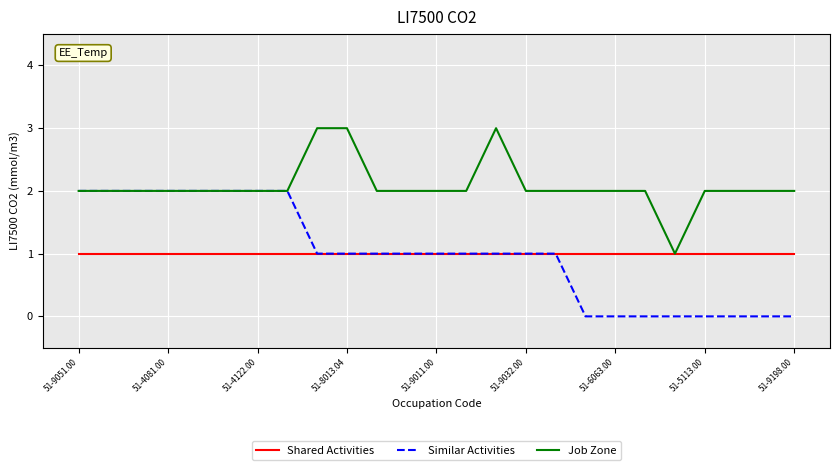

What is the maximum value shown in the chart?

3